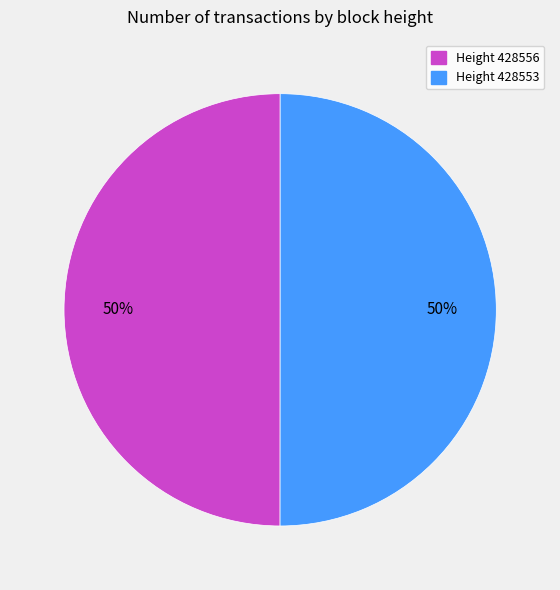

What is the ratio of the value at Height 428556 to the value at Height 428553?

1.0